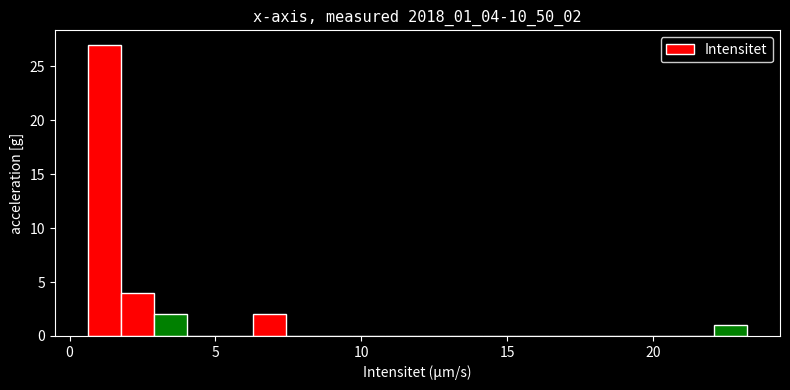

Read against the x-axis, roughly where is the centre of the tallest bar?

1.0